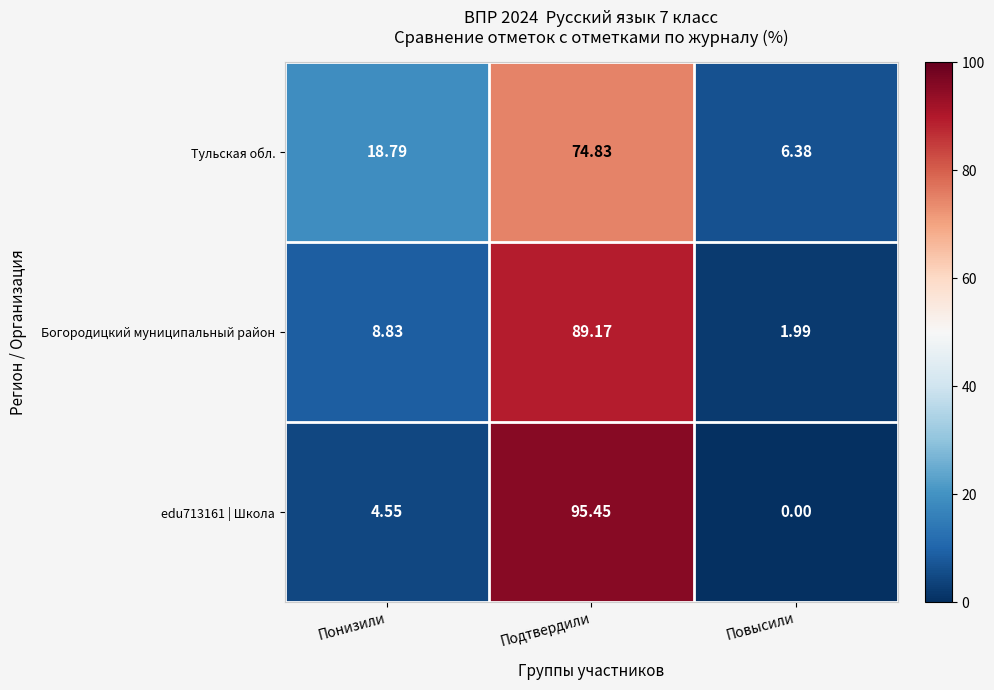

What is the total value across all series at Понизили?

32.2